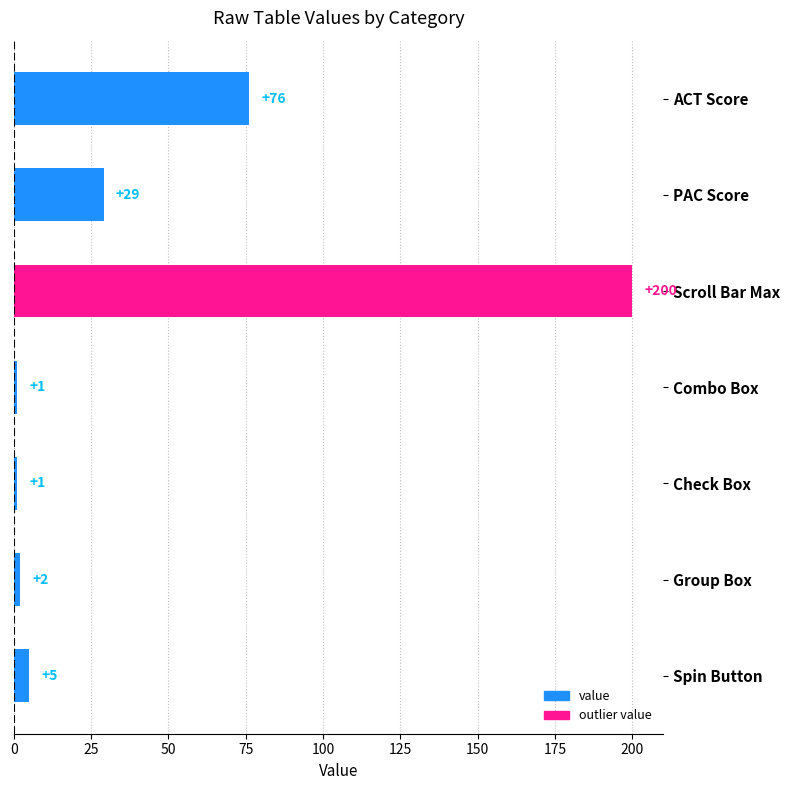

Which has a higher value, ACT Score or Combo Box?

ACT Score